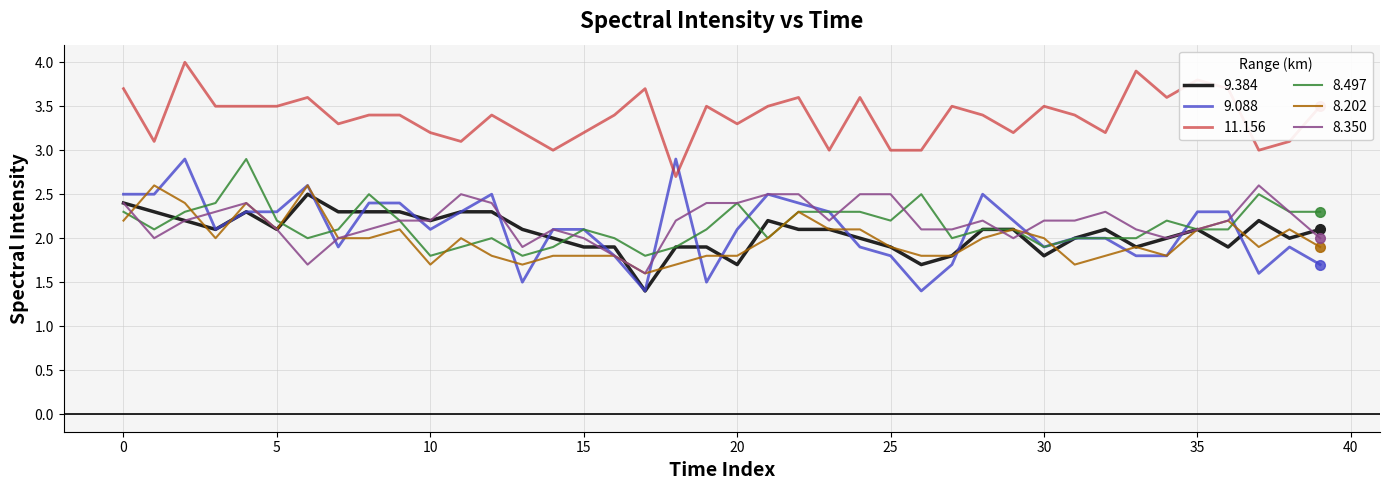

True or false: 8.202 and 11.156 cross at least once.

False